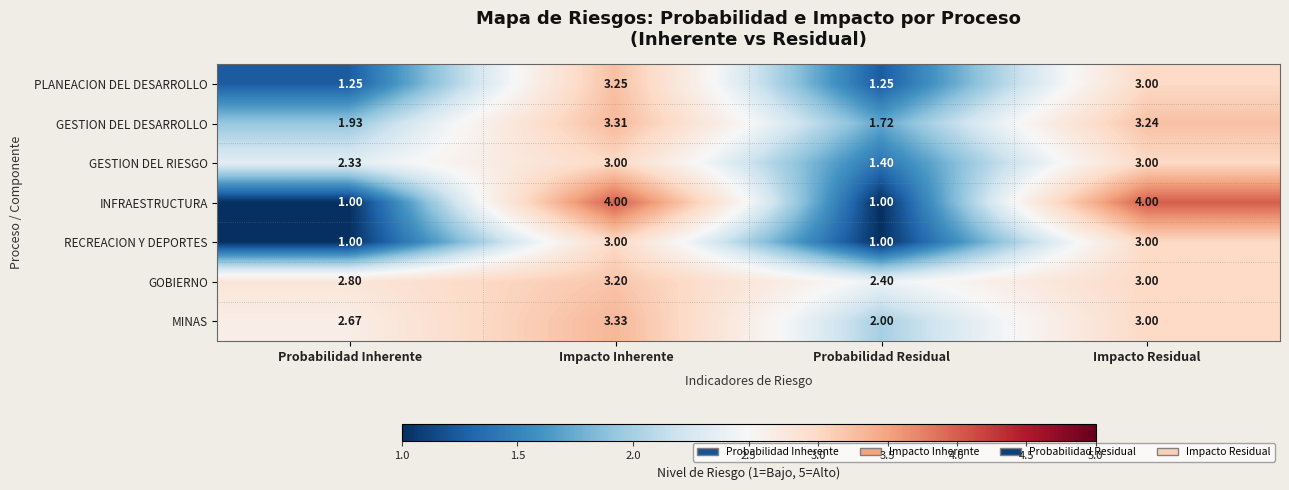

At which label does PLANEACION DEL DESARROLLO reach its peak?

Impacto Inherente